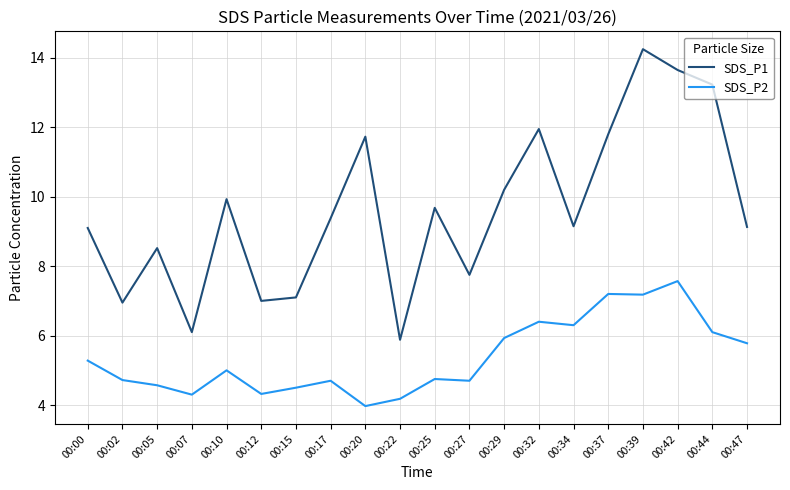

True or false: SDS_P2 has a value of 6.4 at 00:32.

True